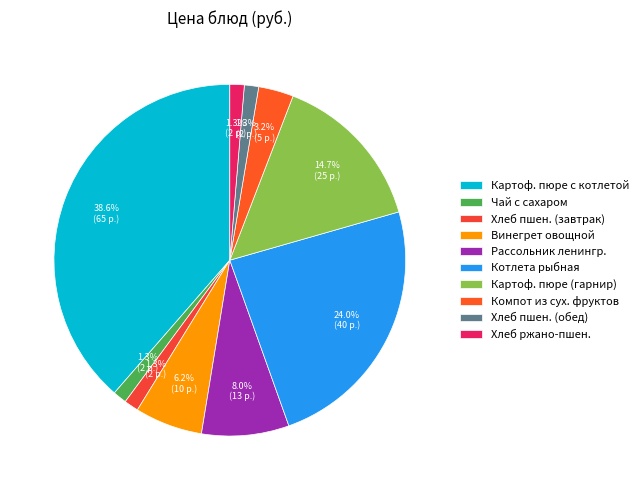

Rank the categories by value from highest to lowest.

Картофельное пюре с котлетой рыбной, Котлета рыбная из минтая с соусом, Картофельное пюре (гарнир), Рассольник ленинградский, Винегрет овощной, Компот из сушеных фруктов, Хлеб пшеничный (завтрак), Хлеб ржано-пшеничный, Хлеб пшеничный (обед), Чай с сахаром